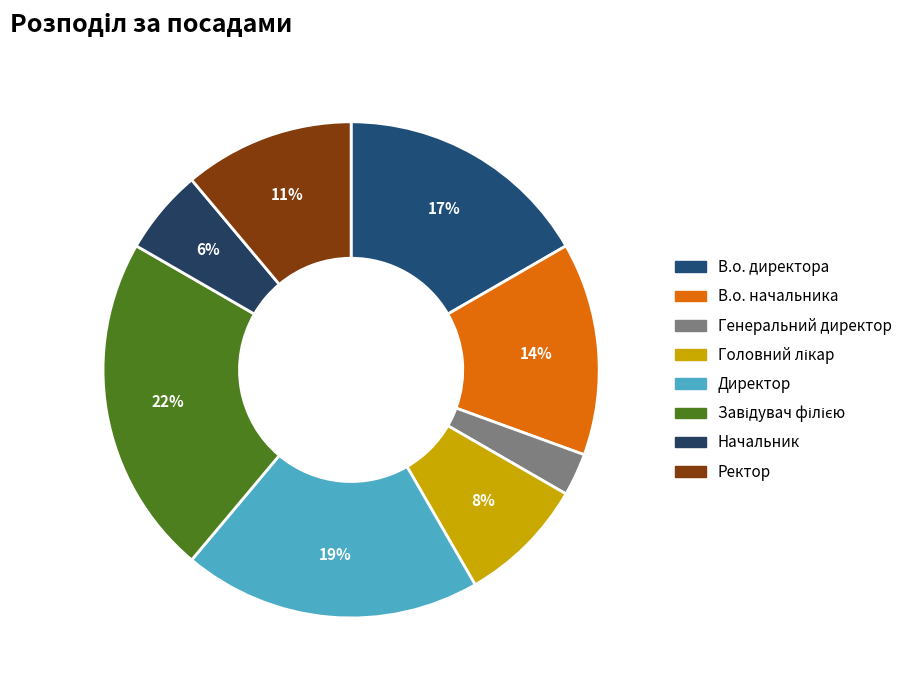

True or false: В.о. начальника accounts for 14% of the total.

True